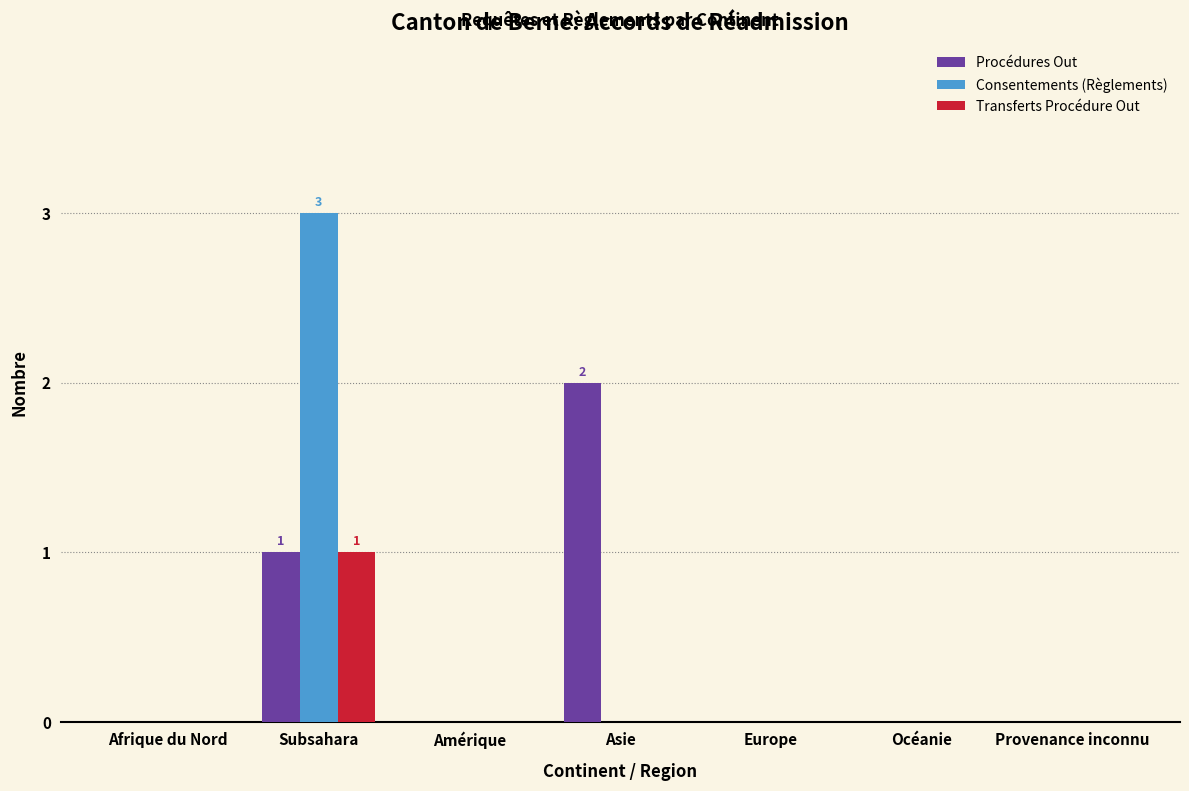

Reading left to right, transcribe all the data shown in this chart.

Procédures Out: Afrique du Nord=0	Subsahara=1	Amérique=0	Asie=2	Europe=0	Océanie=0	Provenance inconnu=0
Consentements (Règlements): Afrique du Nord=0	Subsahara=3	Amérique=0	Asie=0	Europe=0	Océanie=0	Provenance inconnu=0
Transferts Procédure Out: Afrique du Nord=0	Subsahara=1	Amérique=0	Asie=0	Europe=0	Océanie=0	Provenance inconnu=0